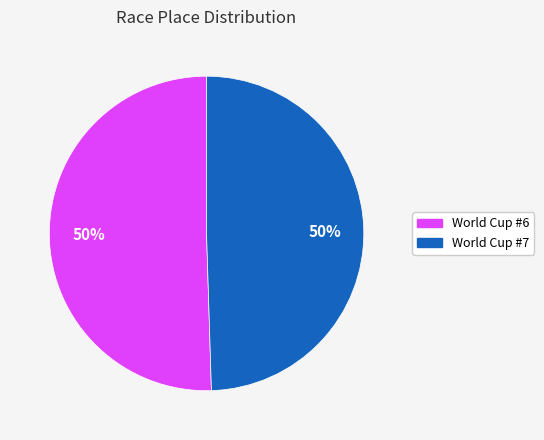

How many segments does this pie chart have?

2